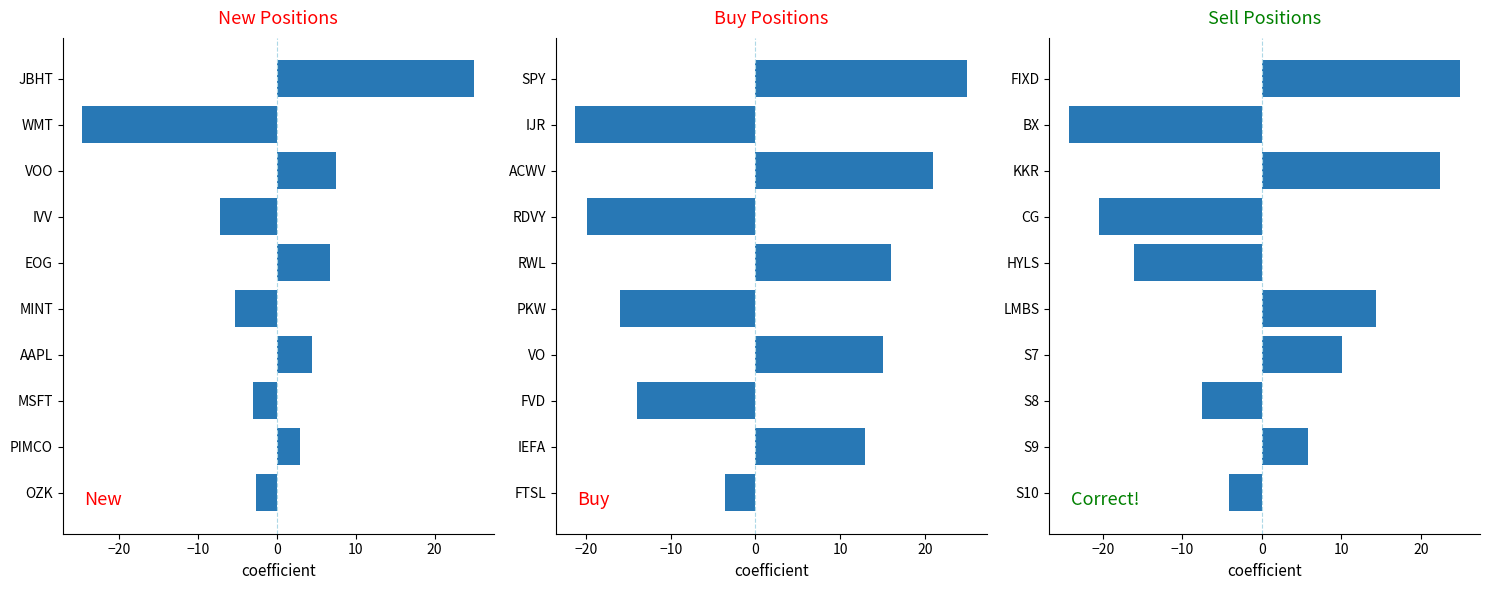

What is the difference between the maximum and minimum values in the Sell Positions series?

49.3